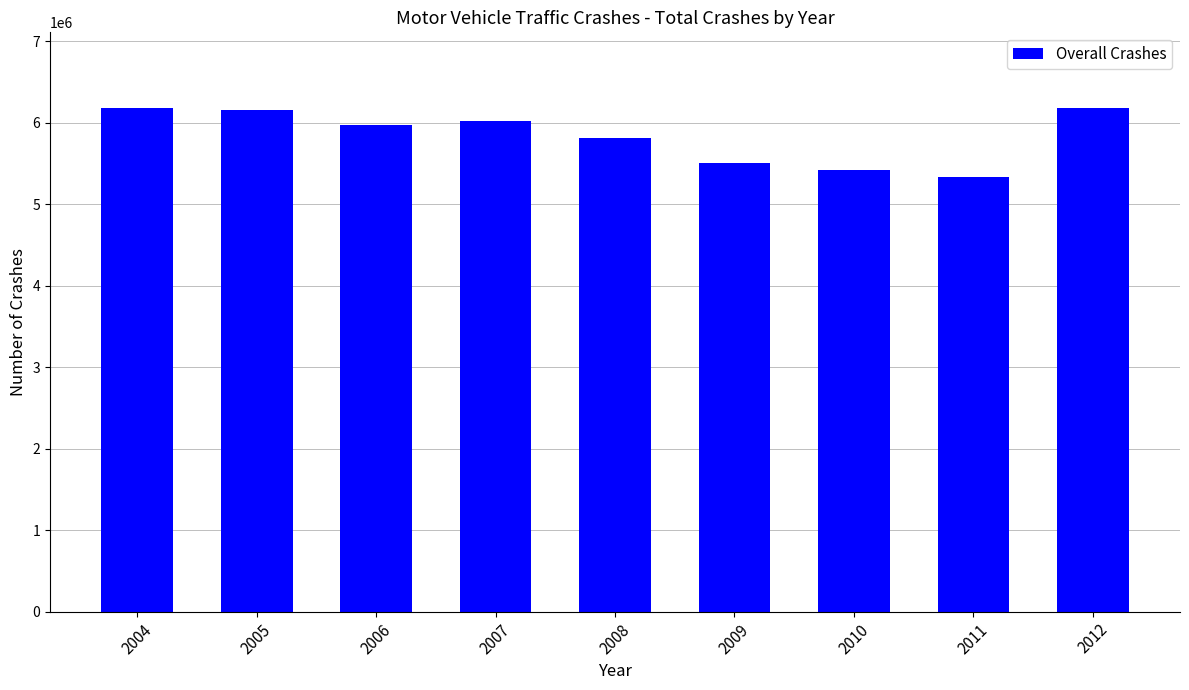

What is the difference between the values at 2006 and 2004?

208000